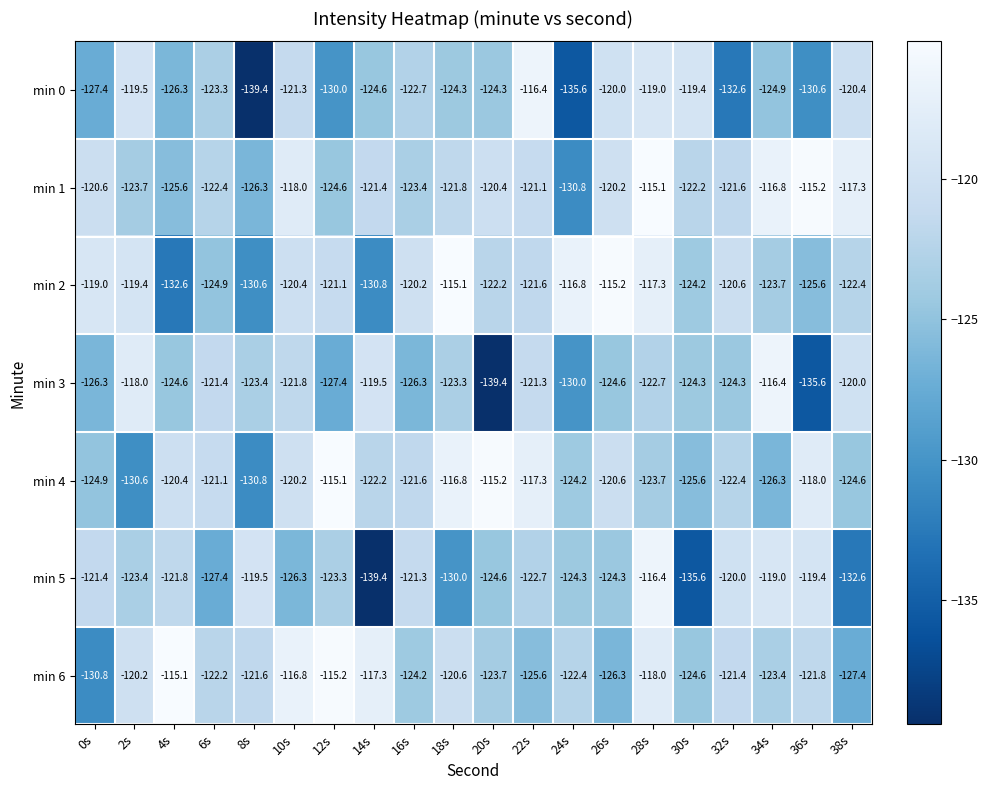

What is the greatest value displayed?

-115.1